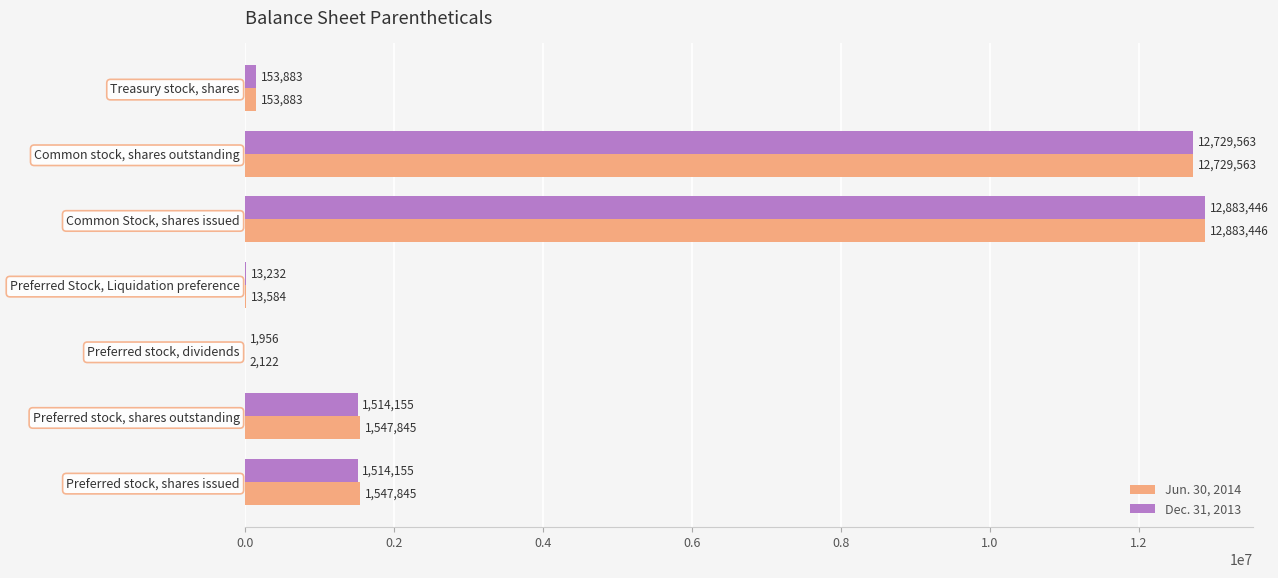

What is the maximum value shown in the chart?

12883446